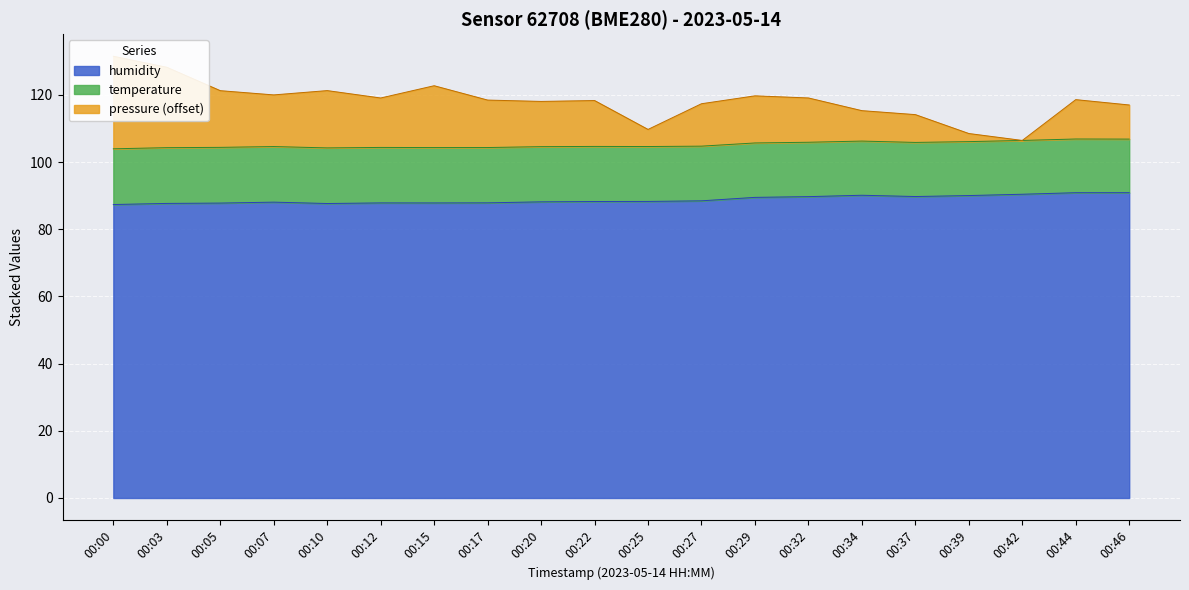

How many data points does each series have?

20